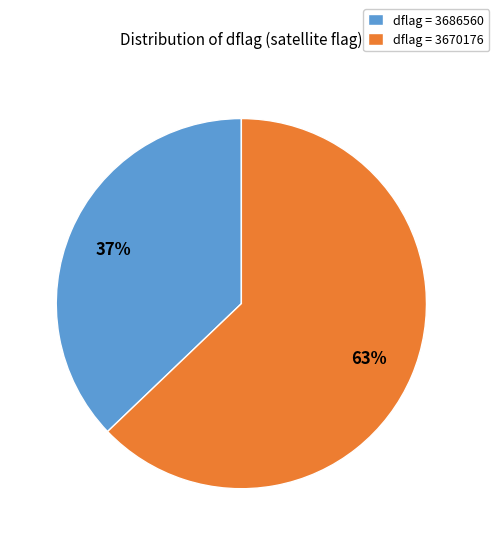

What is the smallest slice in the pie chart?

dflag = 3686560